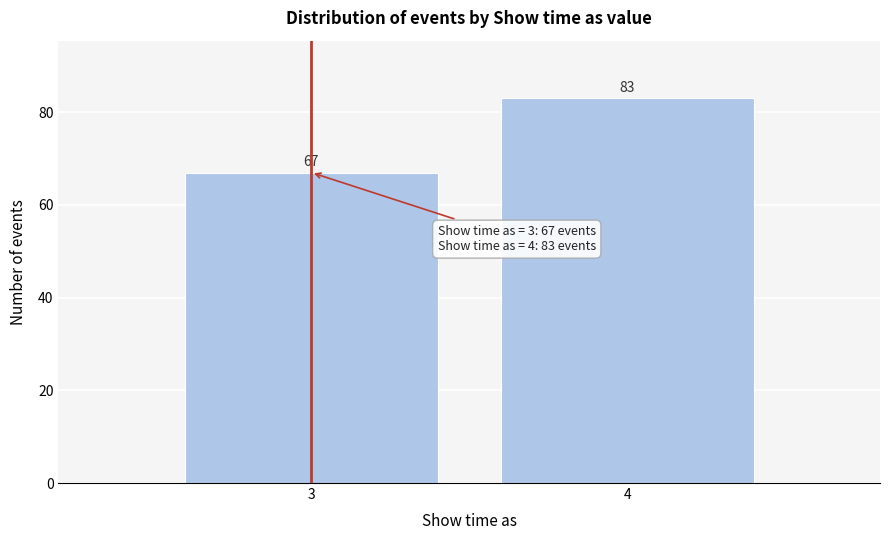

Reading left to right, list all the values displayed in this chart.

67	83